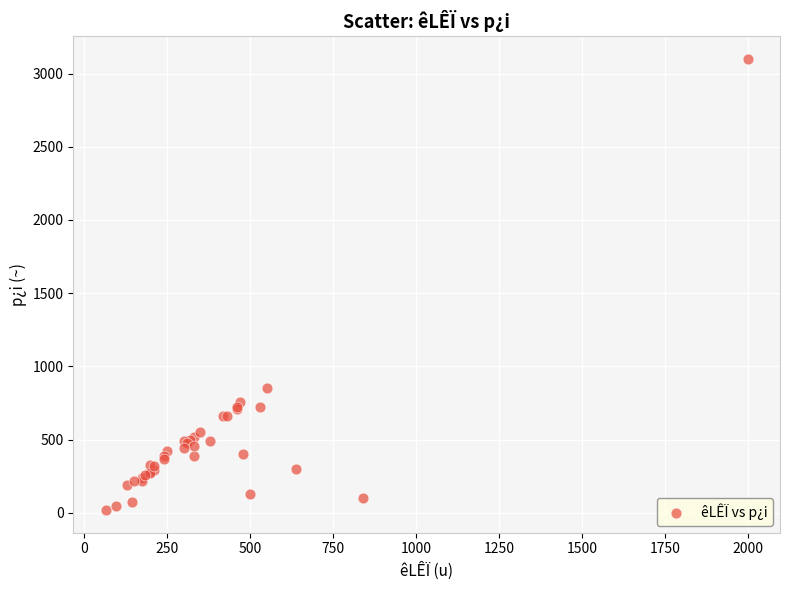

What Y value in the scatter plot is closest to 1560?

850